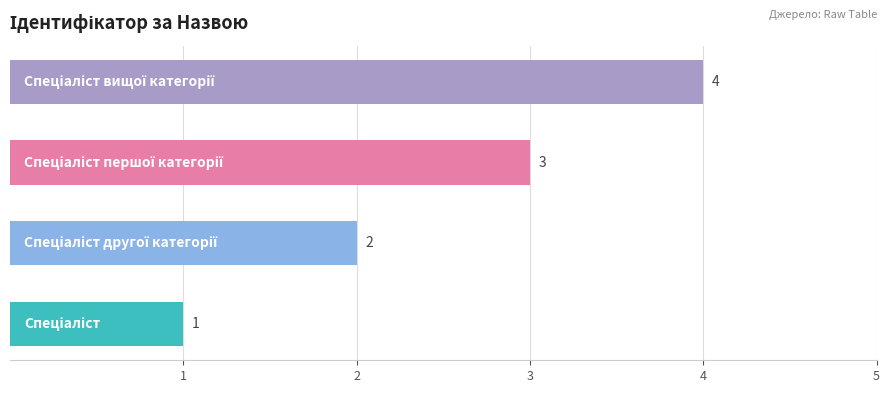

What is the sum of all values?

10